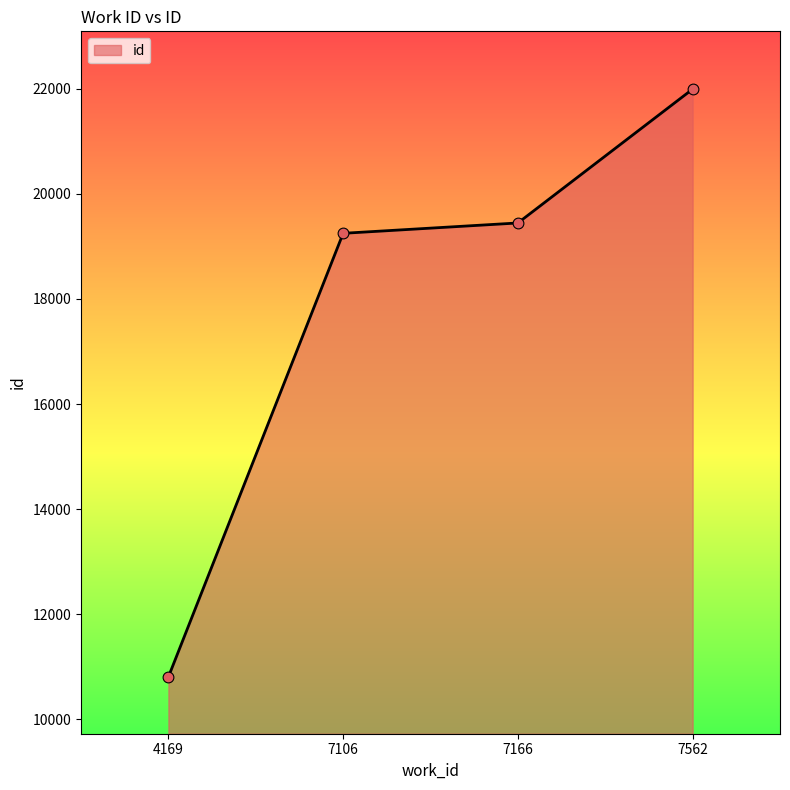

What is the change in value from 7166 to 7562?

+2548